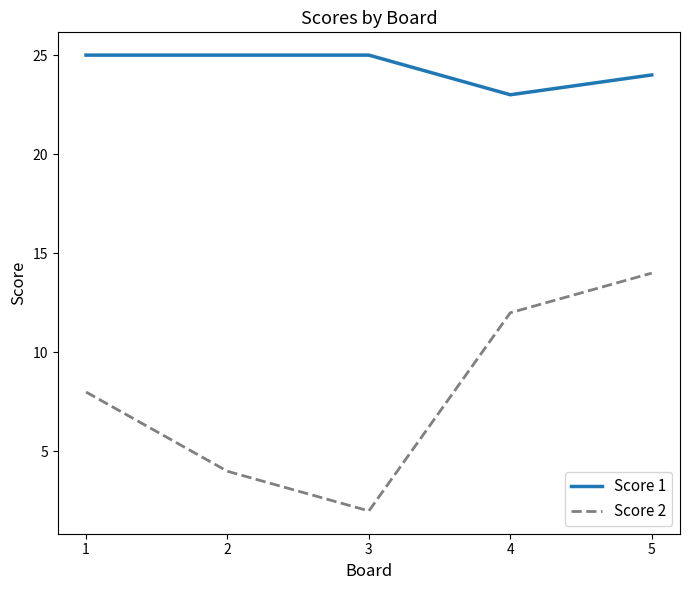

Is this an area chart (filled region under the line)?

No